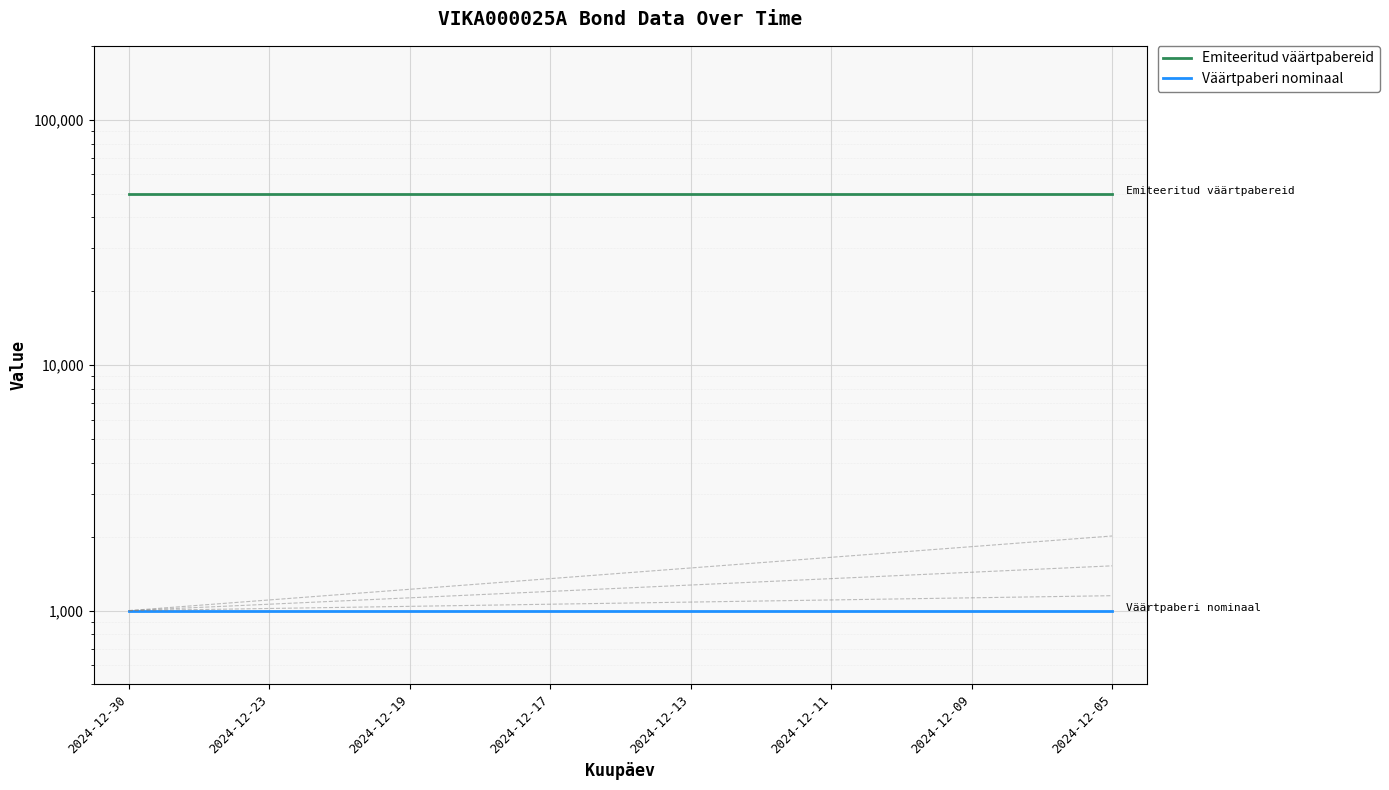

True or false: Emiteeritud väärtpabereid has more than 1 interior local peaks.

False